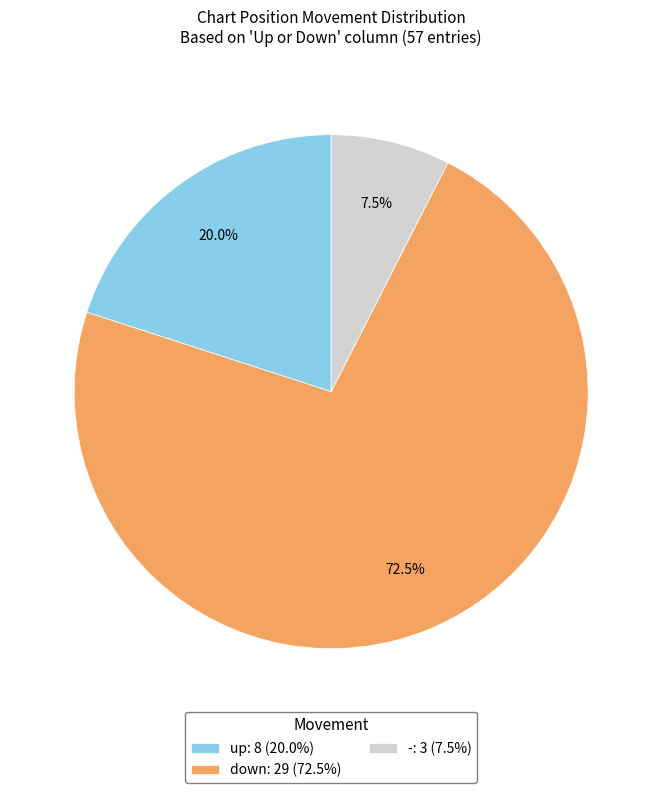

Rank the categories by value from lowest to highest.

-: 3 (7.5%), up: 8 (20.0%), down: 29 (72.5%)